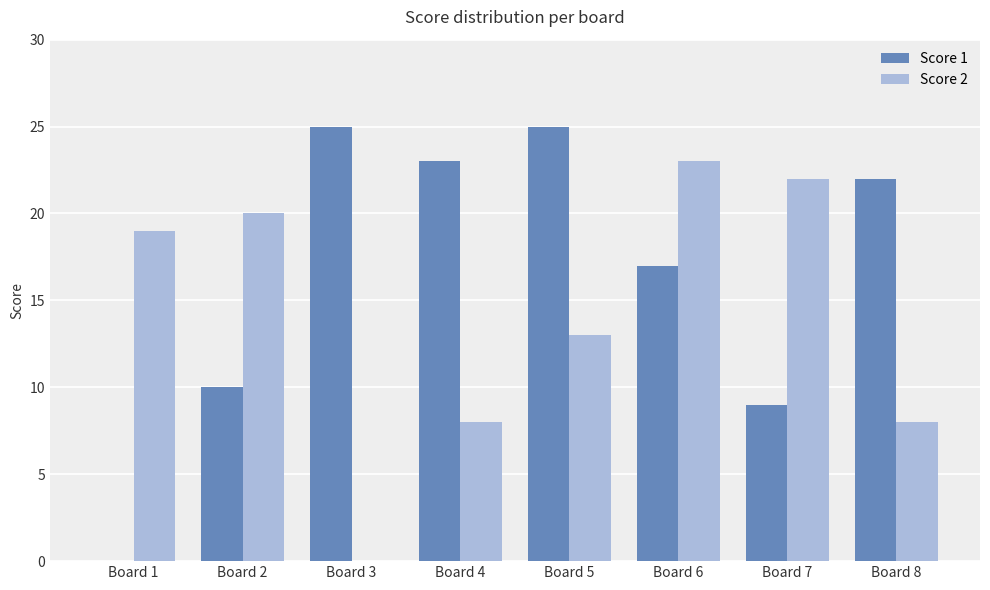

How many groups of bars are there?

8